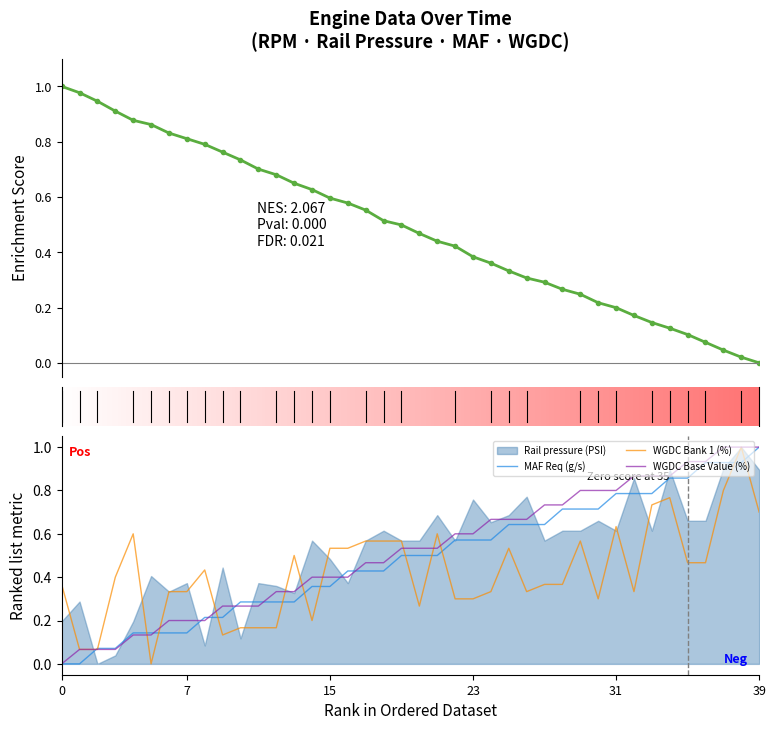

Which label corresponds to the smallest value in the chart?

39